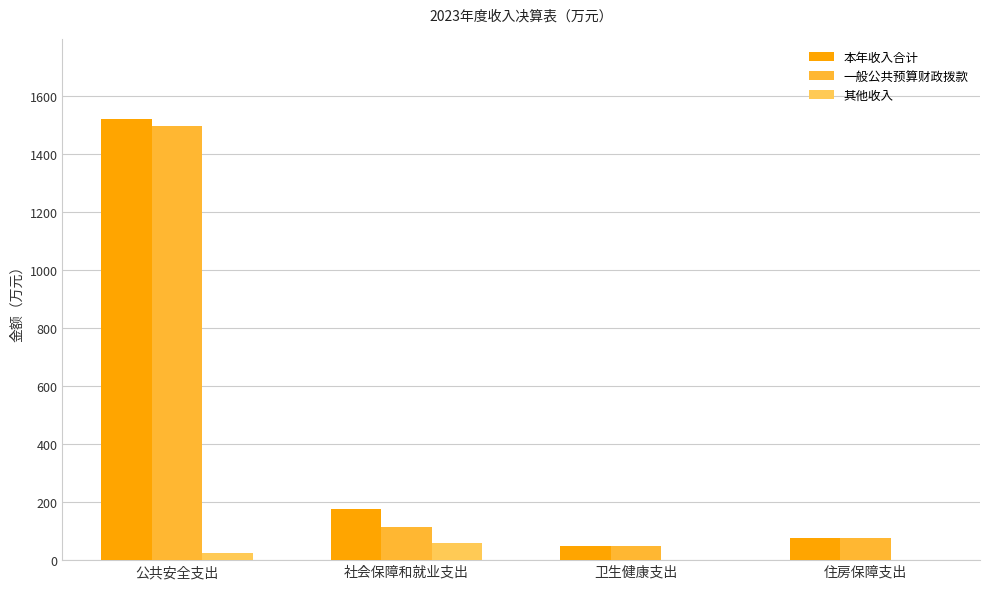

Are the bars grouped side by side (vs. stacked)?

Yes